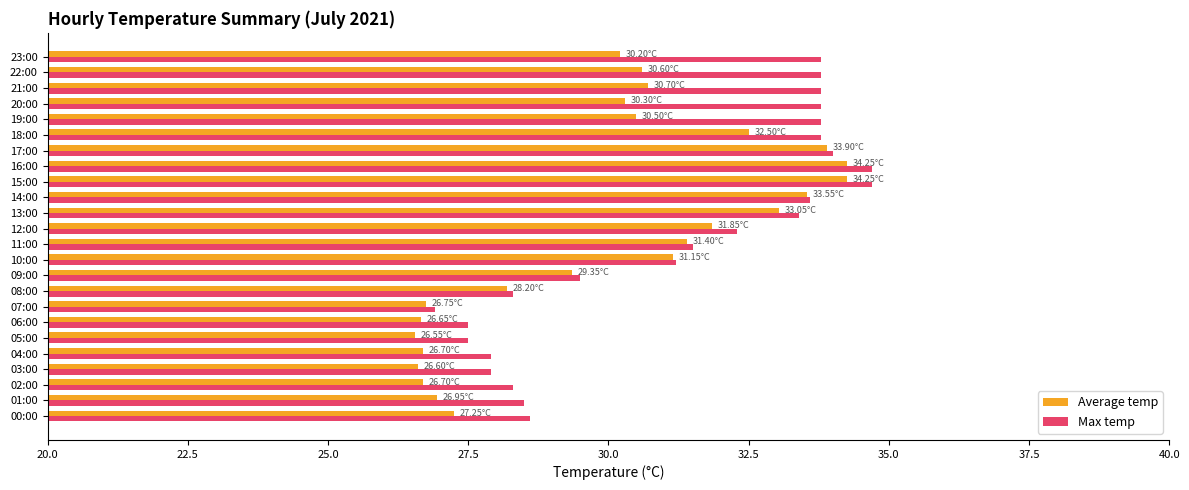

Rank the series by their average value, from highest to lowest.

Max temp, Average temp